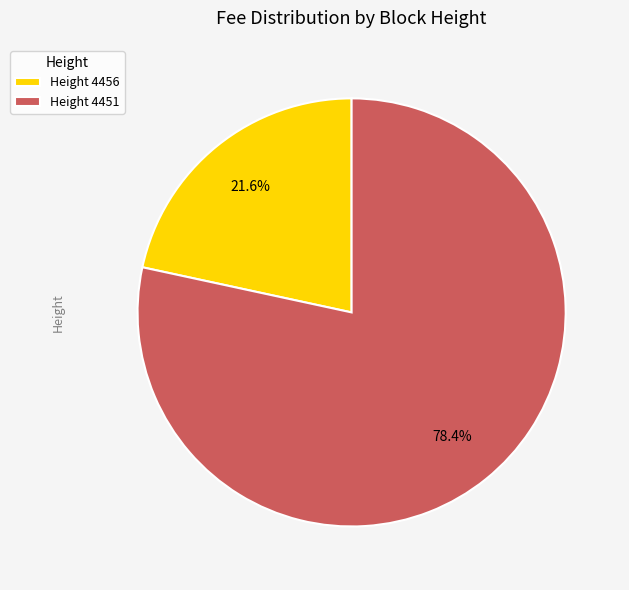

To the nearest percent, what is the average slice percentage?

50%